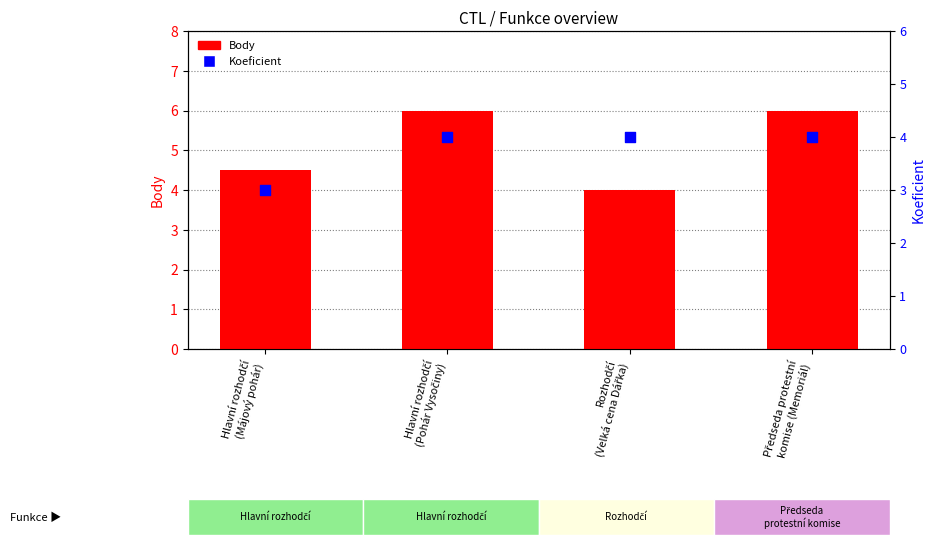

Which series has the widest spread of Y values?

Body